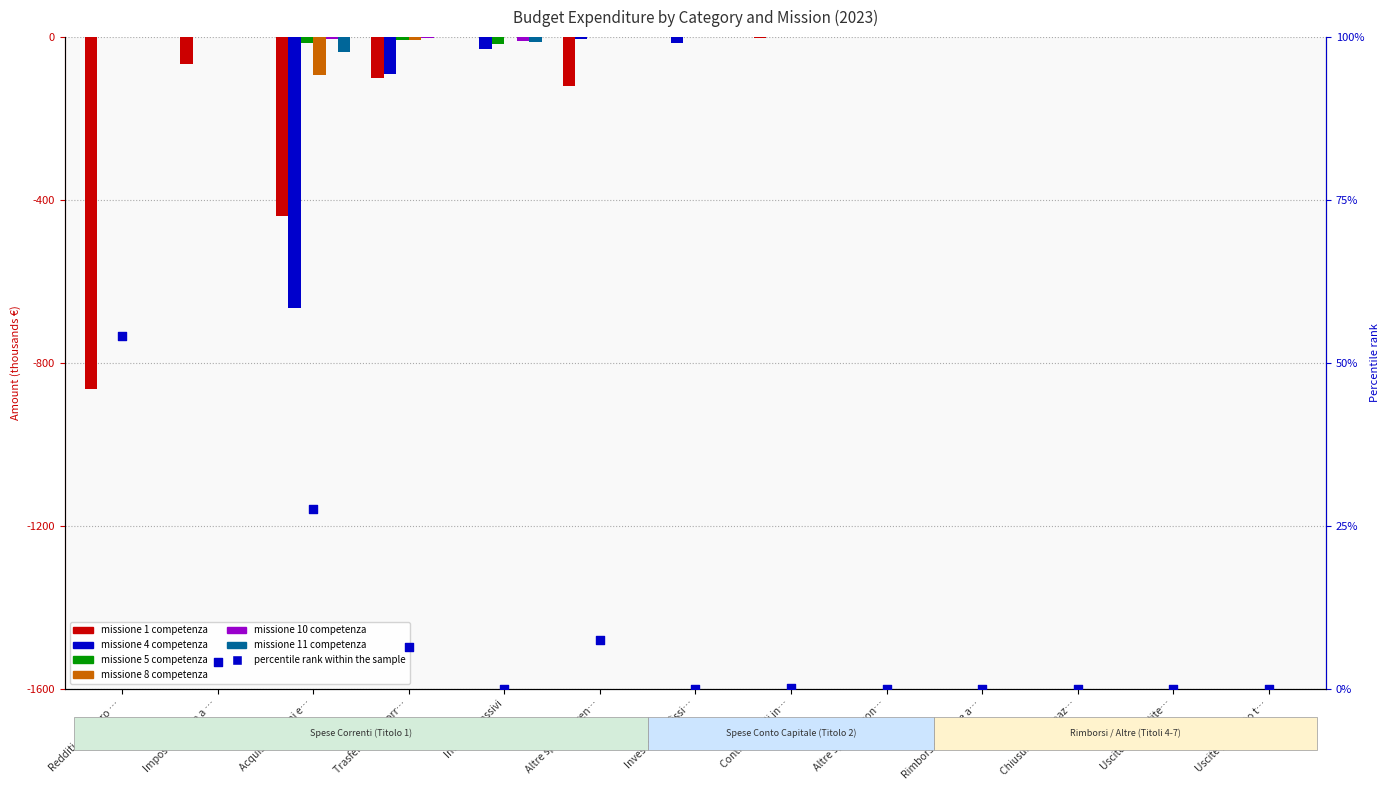

At which category is the sum across all series the highest?

Altre spese in con…